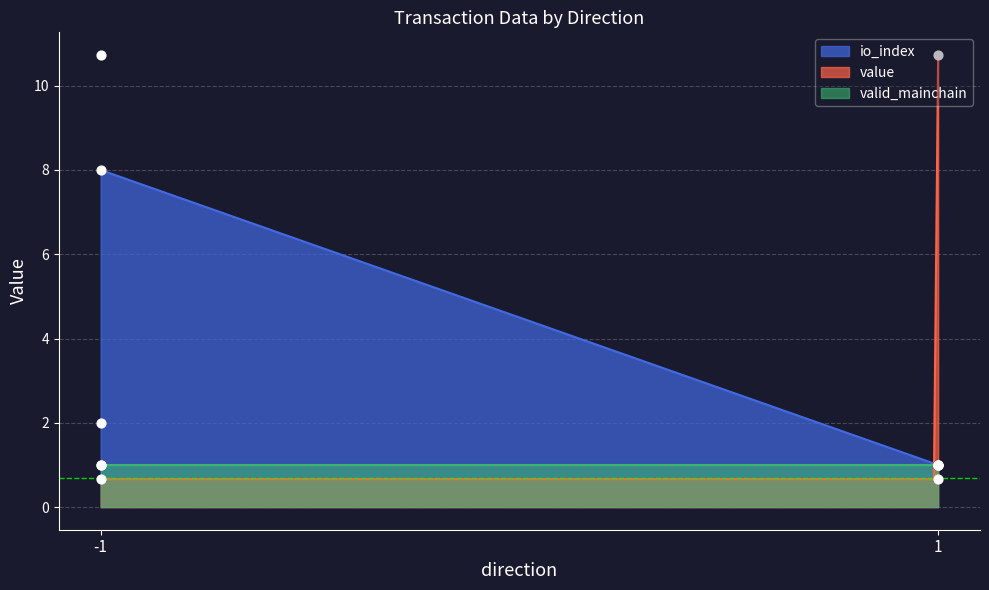

Is the value of value at 1 greater than the value of io_index at -1?

Yes